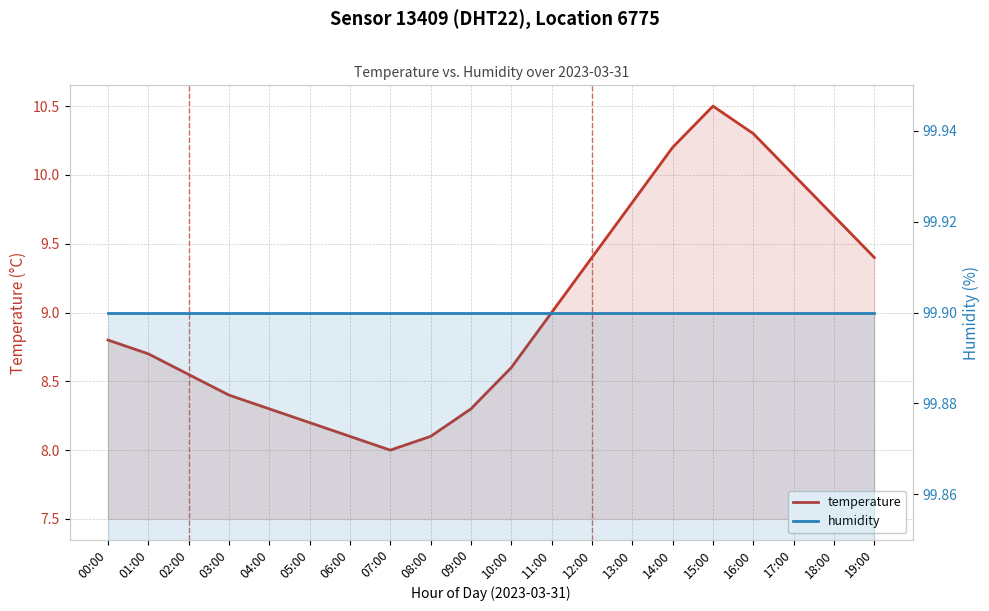

What is the greatest value displayed?

99.9